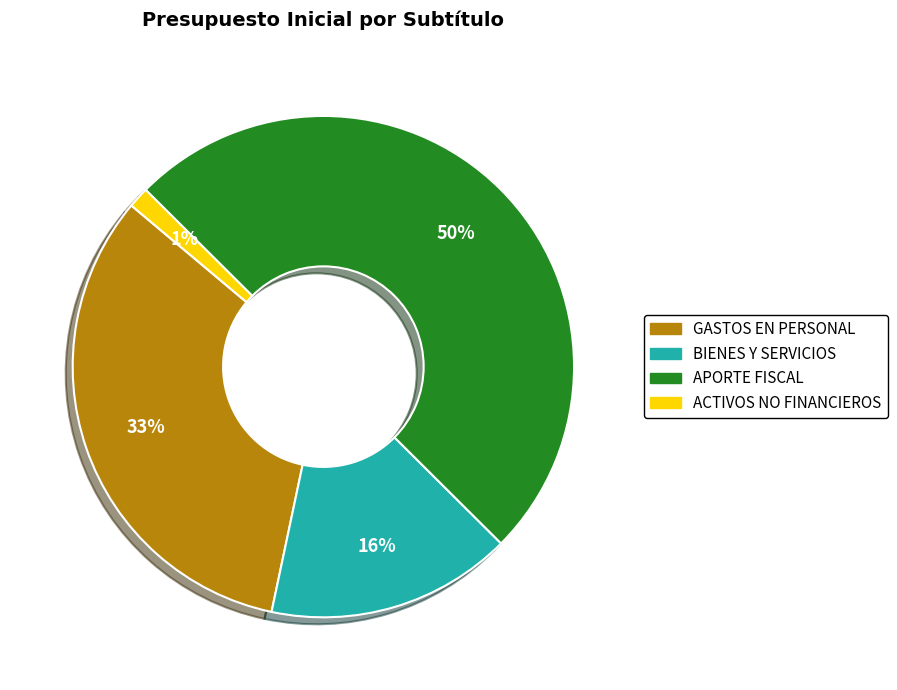

To the nearest percent, what is the difference between the largest and smallest slice percentages?

49%